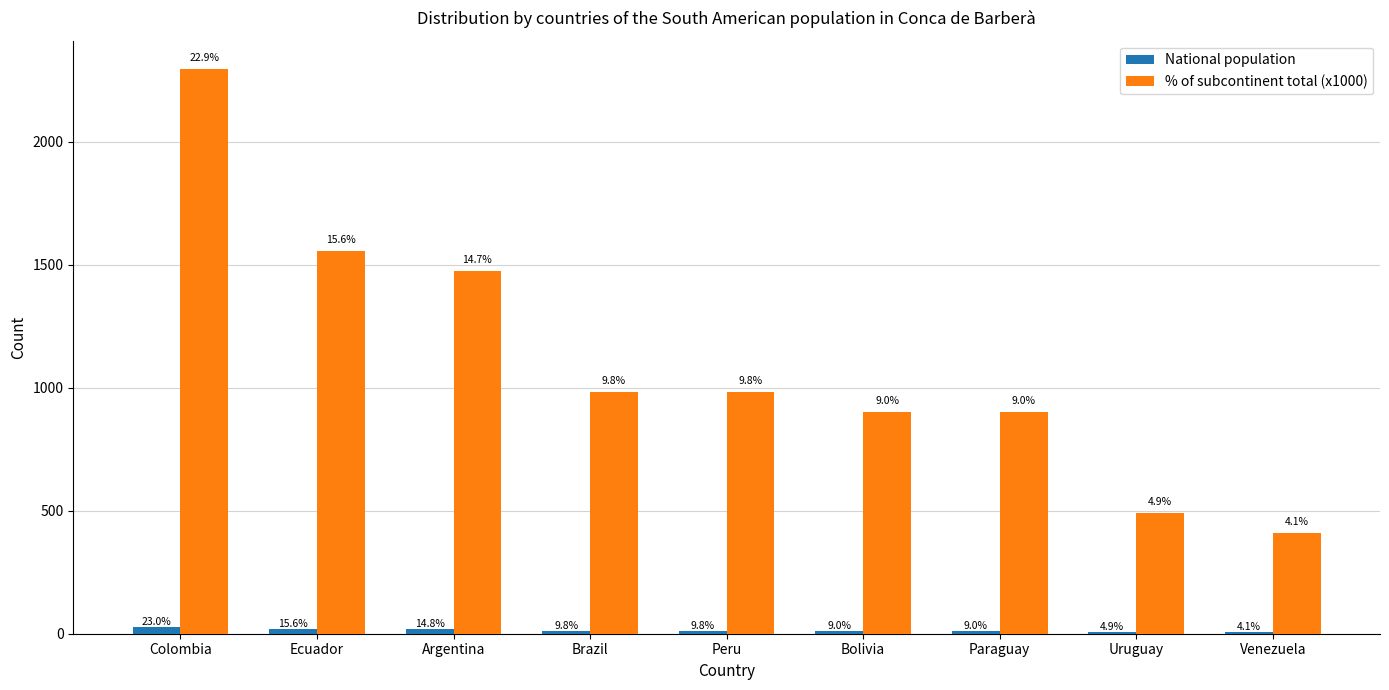

Reading left to right, list all the values displayed in this chart.

National population: 28	19	18	12	12	11	11	6	5
% of subcontinent total (x1000): 2295	1557	1475	984	984	902	902	492	410